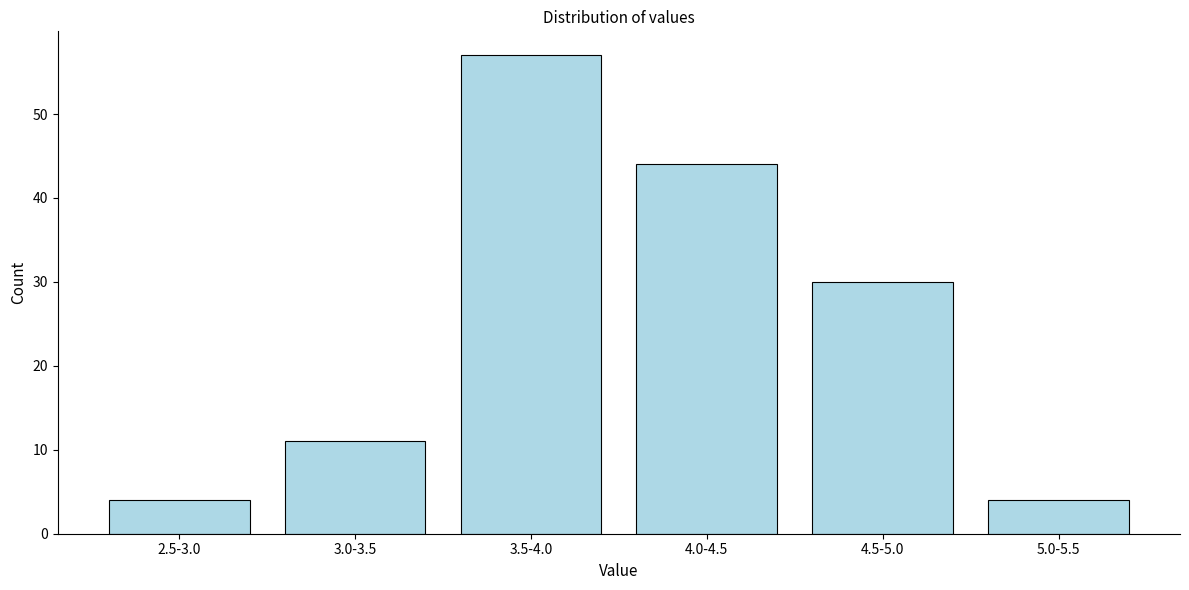

Reading left to right, list all the values displayed in this chart.

4	11	57	44	30	4